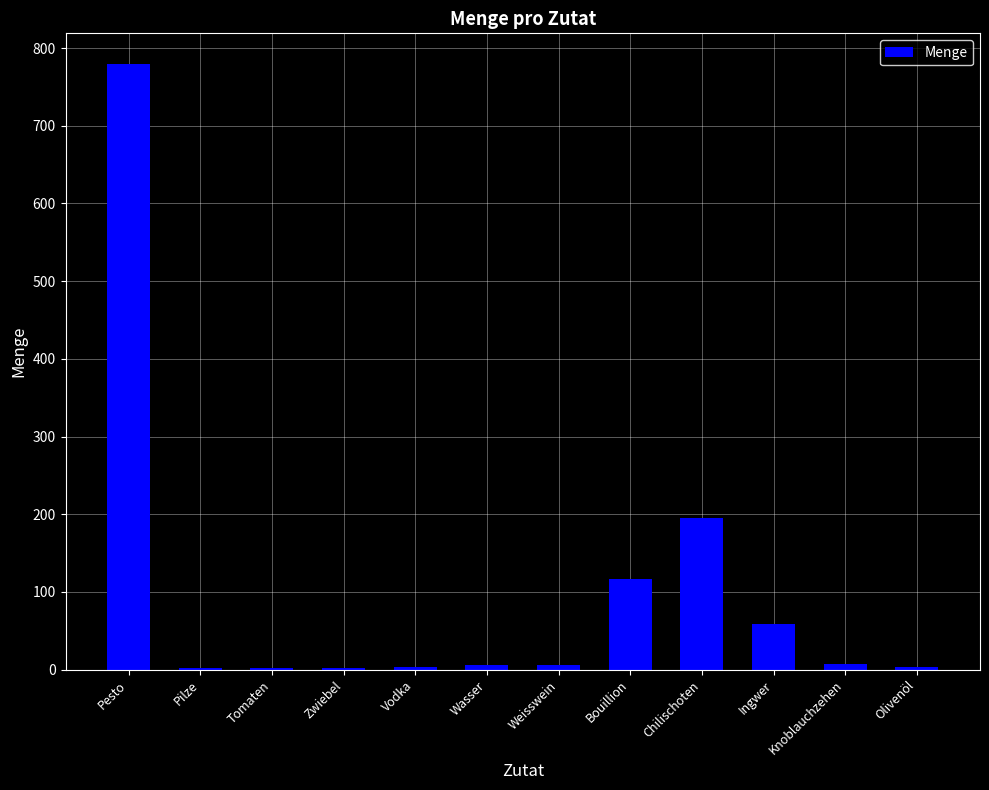

Where is the data nearest to the value 390?

Chilischoten